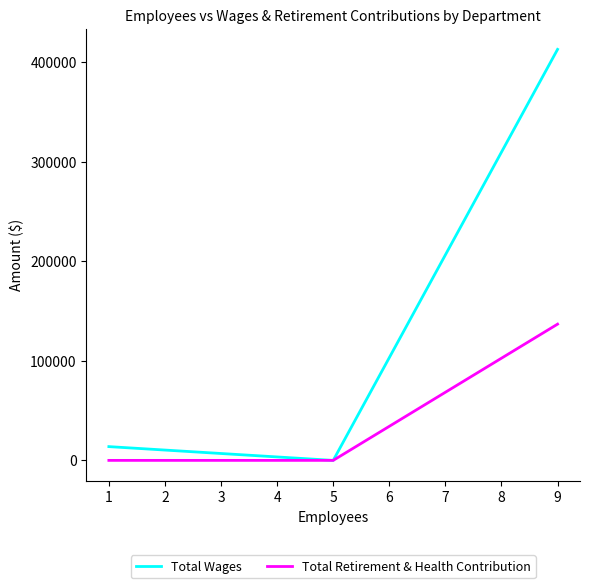

The value of Total Retirement & Health Contribution at 9 is 136877. True or false?

True